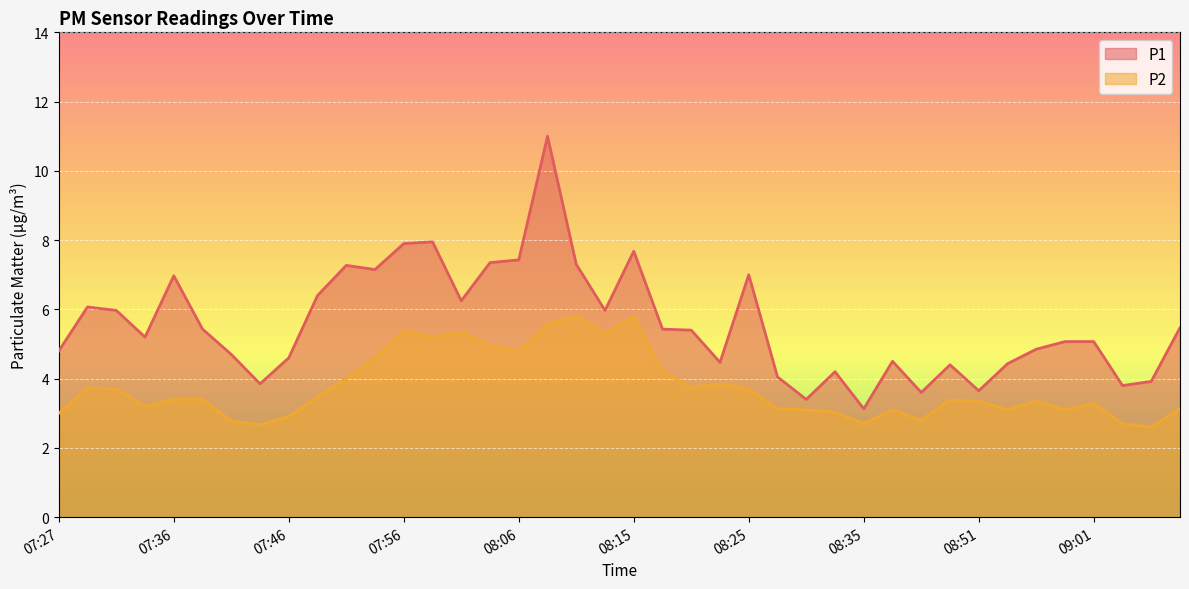

What is the difference between the maximum and minimum values in the P2 series?

3.2